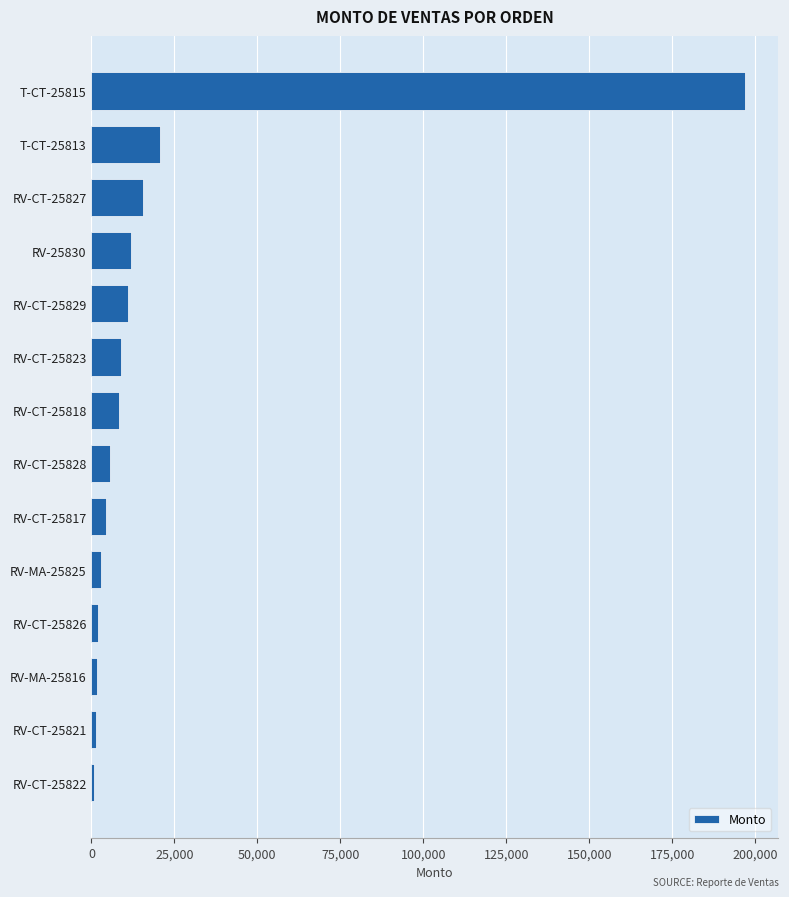

What is the greatest value displayed?

196928.0